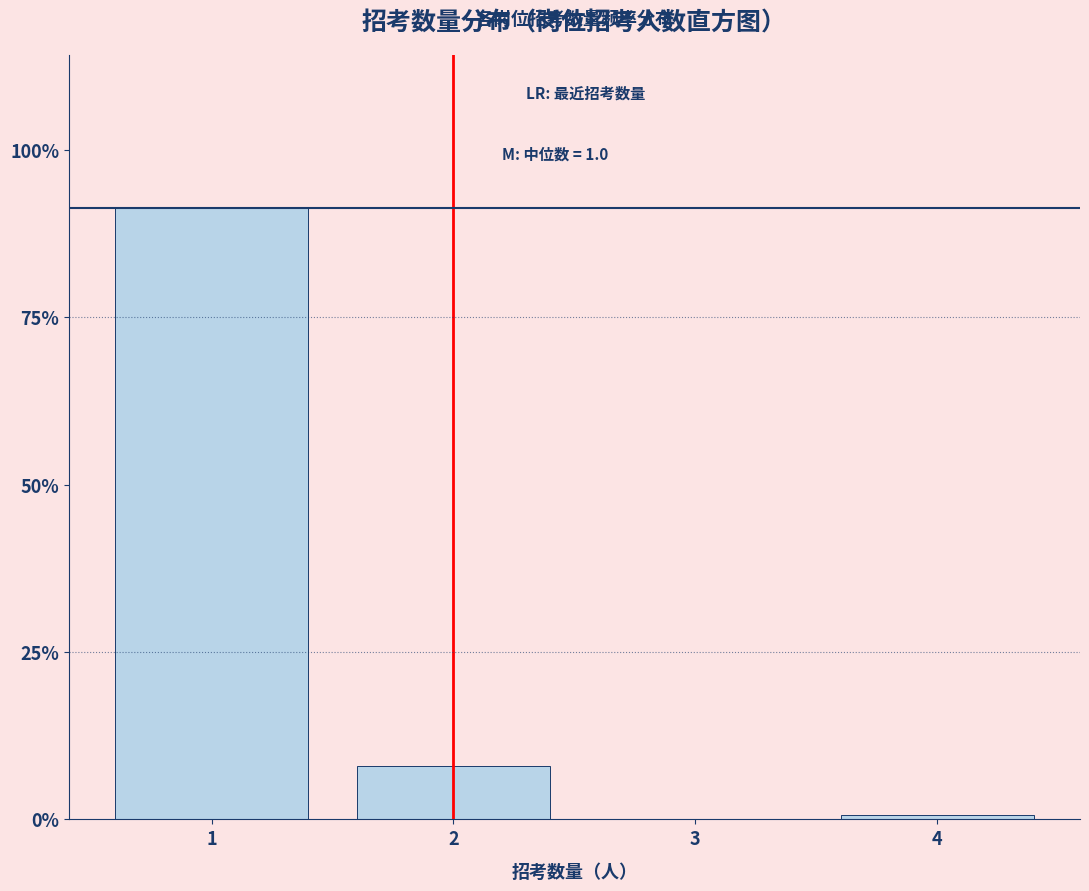

Reading right to left, extract all data points from this chart.

4=0.7	3=0.0	2=8.0	1=91.3